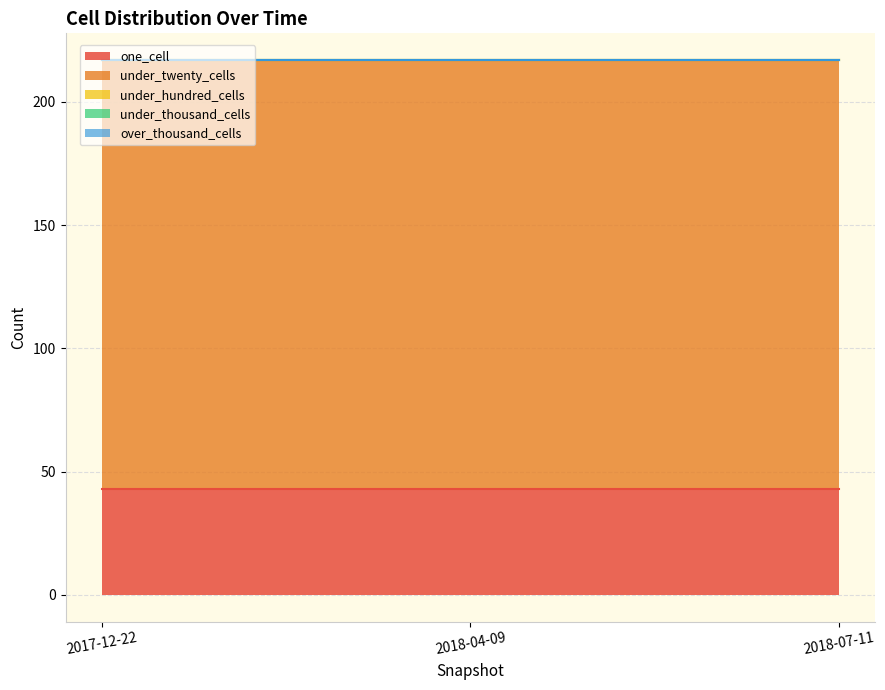

At how many categories does at least one series exceed 23?

3